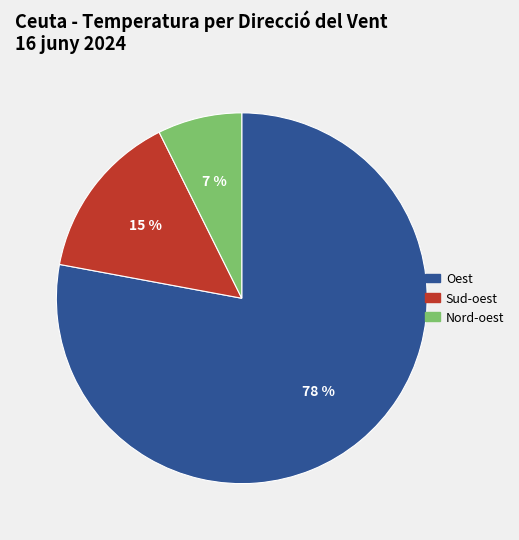

How many slices are in this pie chart?

3